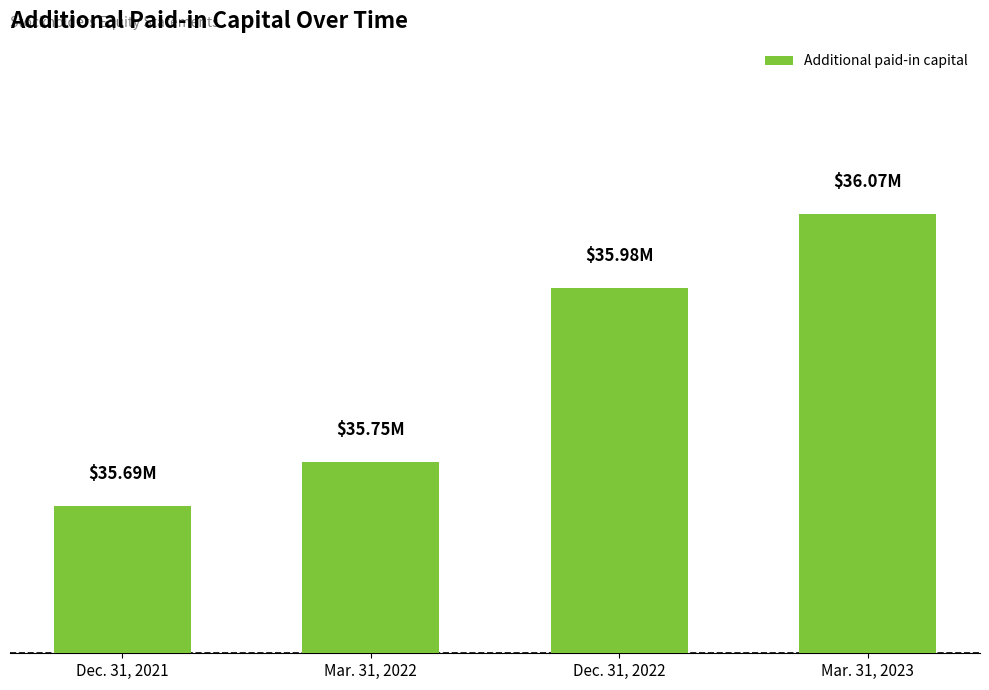

Approximately how many times larger is the value at Dec. 31, 2021 compared to Dec. 31, 2022?

1.0